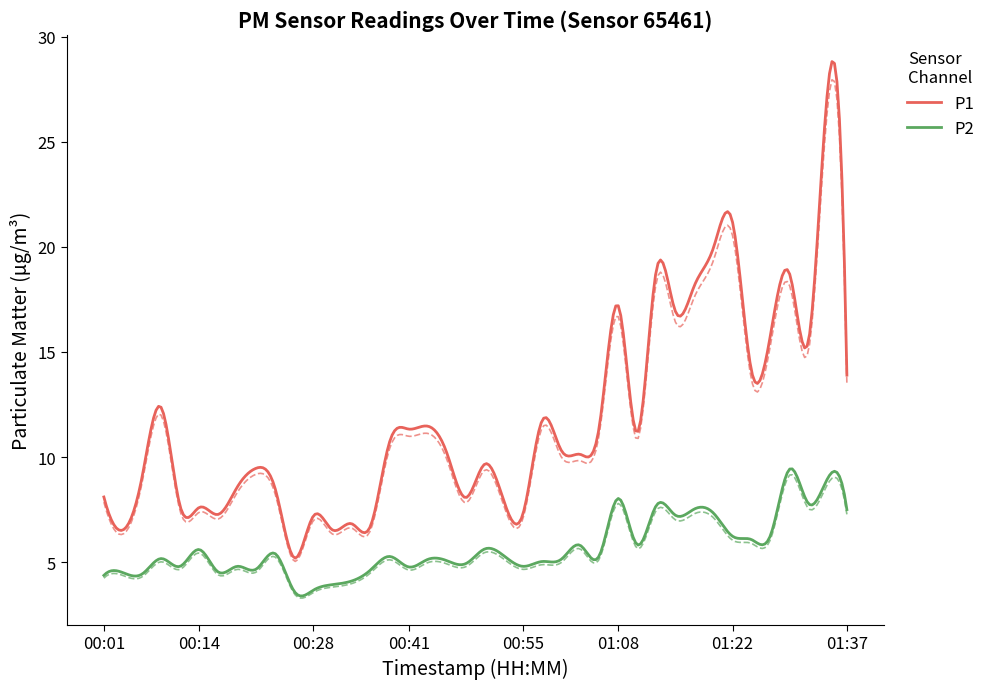

Reading right to left, list all the values displayed in this chart.

P1: 01:37=13.9	01:35=27.6	01:32=15.6	01:30=18.7	01:27=15.9	01:25=14.1	01:22=21.2	01:20=20.0	01:17=18.2	01:15=16.9	01:13=18.9	01:10=11.2	01:08=17.2	01:05=11.4	01:03=10.1	01:00=10.3	00:58=11.7	00:55=7.3	00:53=7.9	00:51=9.7	00:48=8.1	00:46=10.2	00:43=11.5	00:41=11.3	00:38=10.7	00:36=6.7	00:33=6.8	00:31=6.5	00:28=7.2	00:26=5.2	00:23=8.5	00:21=9.5	00:18=8.6	00:16=7.3	00:14=7.6	00:11=7.7	00:09=12.4	00:06=9.0	00:04=6.5	00:01=8.1
P2: 01:37=7.5	01:35=9.0	01:32=7.8	01:30=9.4	01:27=6.3	01:25=6.1	01:22=6.2	01:20=7.3	01:17=7.5	01:15=7.2	01:13=7.7	01:10=5.8	01:08=8.0	01:05=5.3	01:03=5.8	01:00=5.1	00:58=5.0	00:55=4.8	00:53=5.3	00:51=5.6	00:48=4.9	00:46=5.1	00:43=5.1	00:41=4.8	00:38=5.3	00:36=4.6	00:33=4.1	00:31=3.9	00:28=3.7	00:26=3.6	00:23=5.4	00:21=4.7	00:18=4.8	00:16=4.5	00:14=5.6	00:11=4.8	00:09=5.2	00:06=4.4	00:04=4.5	00:01=4.4